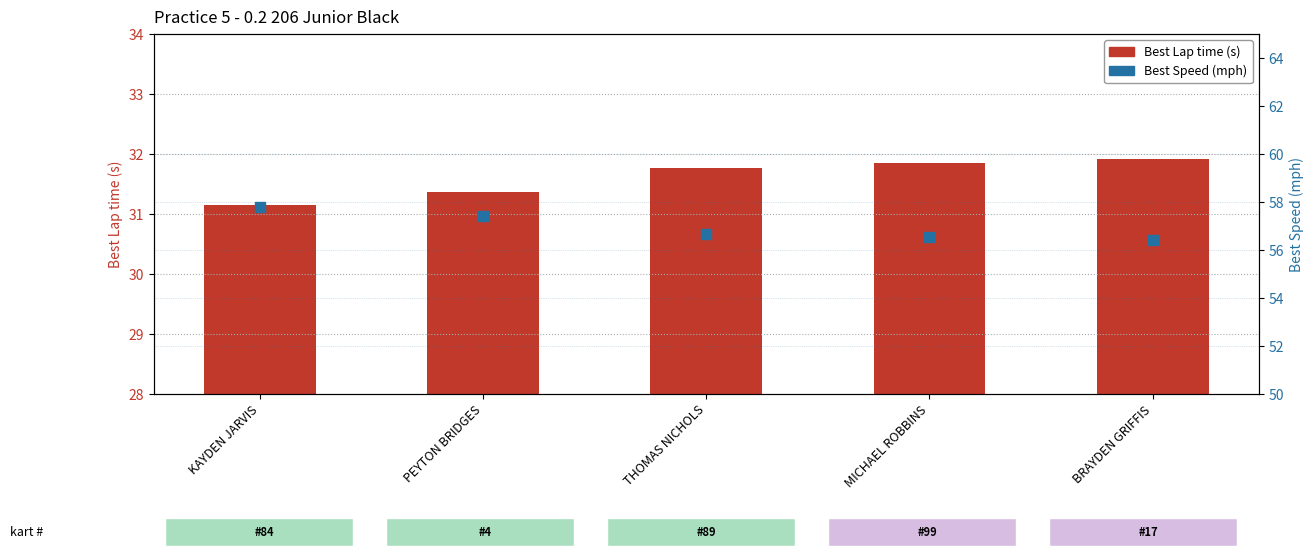

Which series has the largest Y range (max minus min)?

Best Speed (mph)